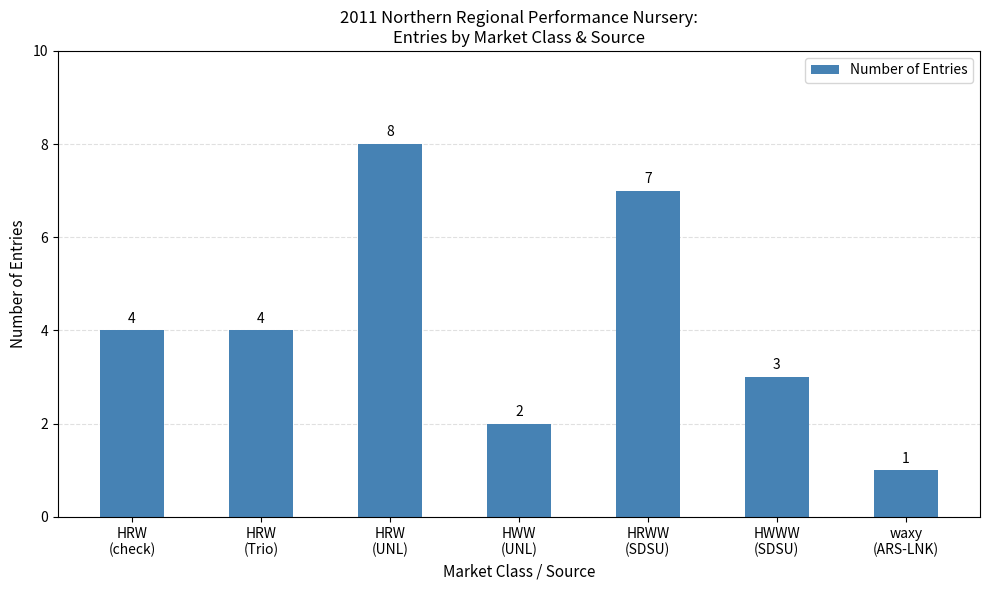

The value at HRWW
(SDSU) is 7. True or false?

True